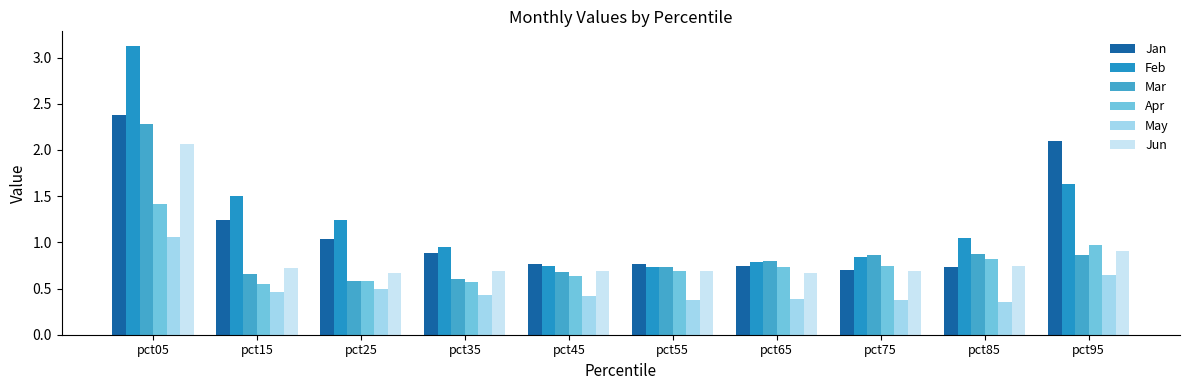

What is the difference between the maximum and second lowest values in the May series?

0.7